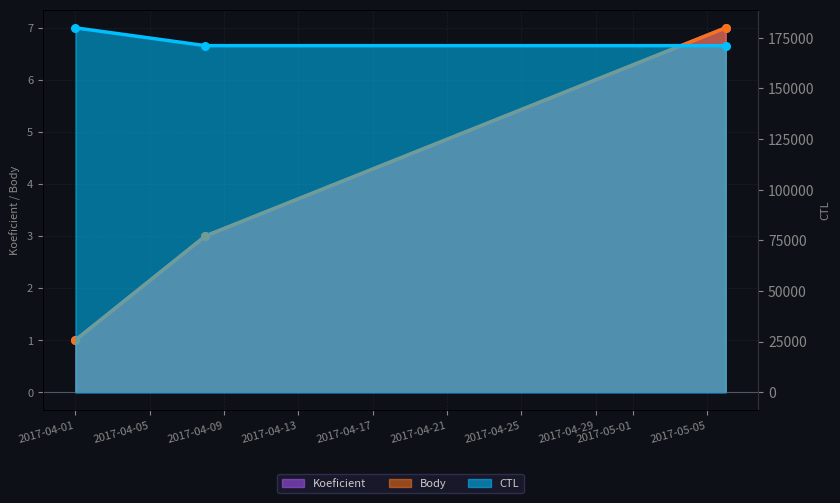

Which series contains the lowest Y value?

Koeficient